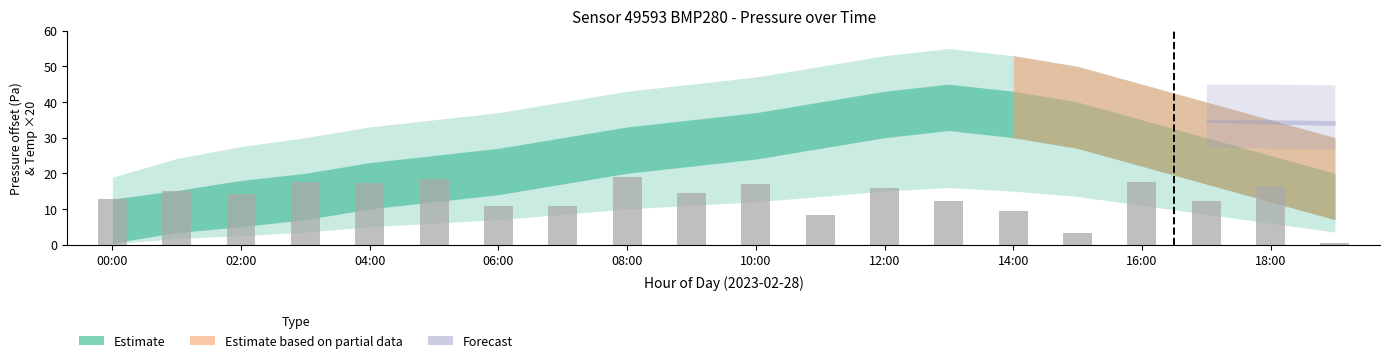

What is the value of the 13th bar from the left?

15.9